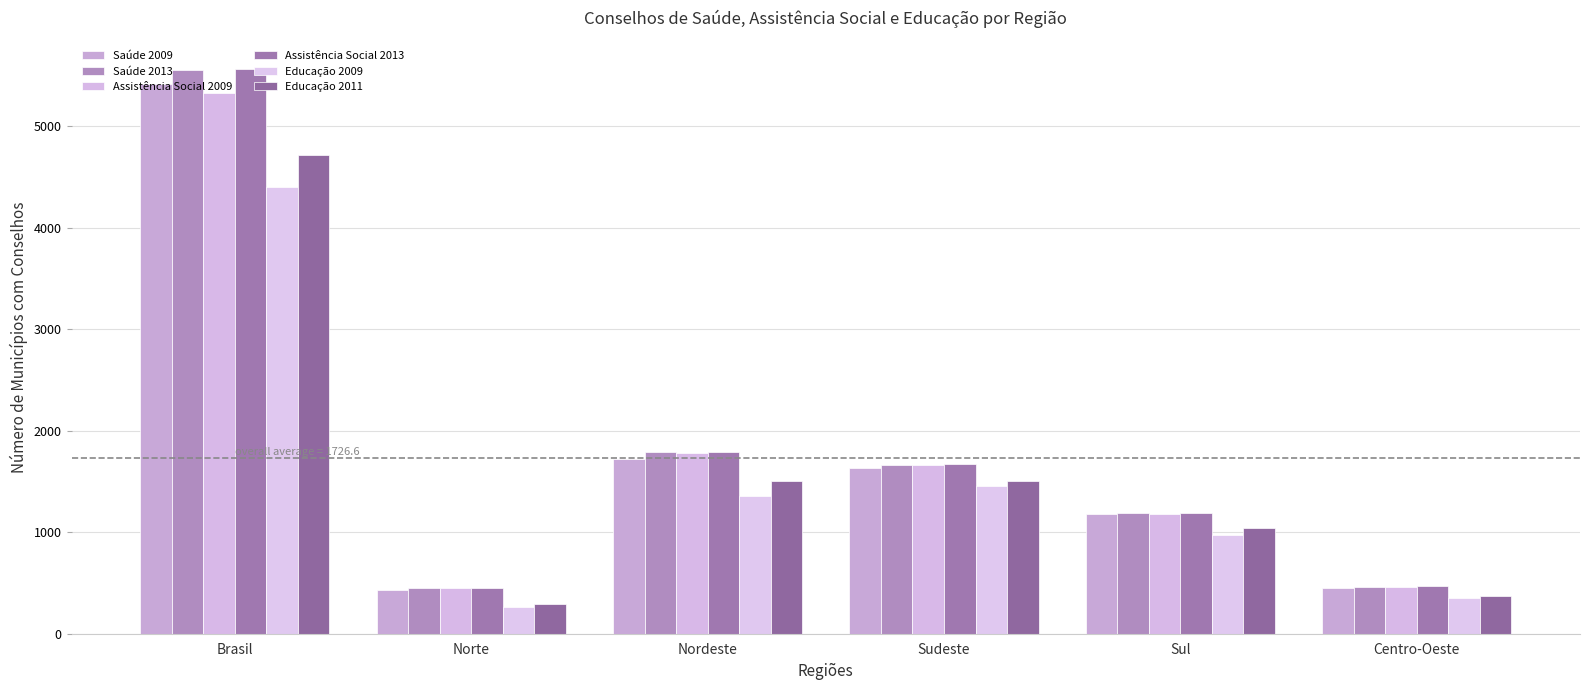

Is it true that Educação 2011 equals 2449 at Nordeste?

False